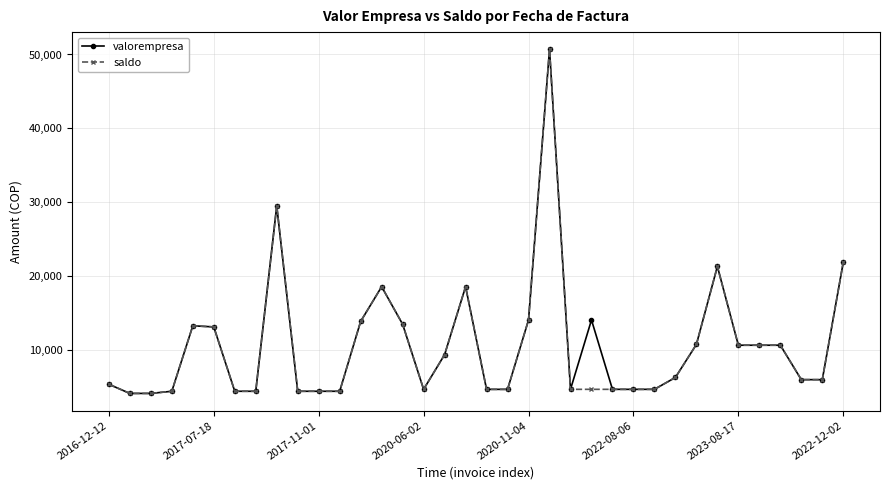

What is the value of the valorempresa point at the 11th from the left?

4430